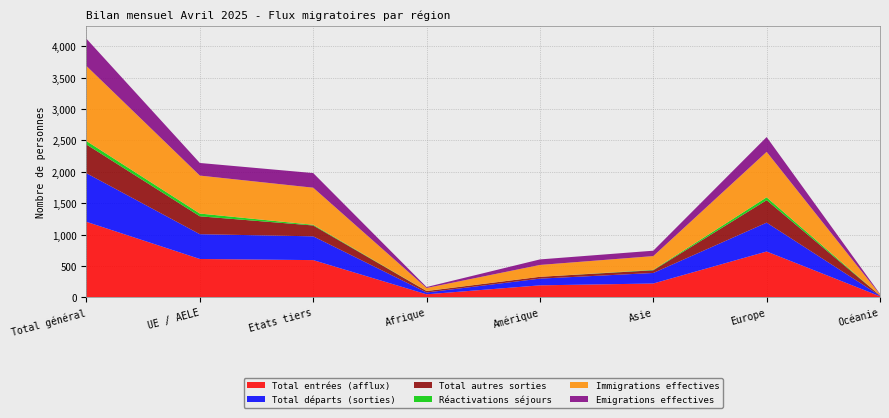

Reading right to left, list all the values displayed in this chart.

Total entrées (afflux): Océanie=15	Europe=729	Asie=219	Amérique=190	Afrique=47	Etats tiers=592	UE / AELE=610	Total général=1202
Total départs (sorties): Océanie=10	Europe=460	Asie=168	Amérique=107	Afrique=29	Etats tiers=379	UE / AELE=395	Total général=774
Total autres sorties: Océanie=4	Europe=358	Asie=43	Amérique=29	Afrique=23	Etats tiers=173	UE / AELE=285	Total général=458
Réactivations séjours: Océanie=0	Europe=46	Asie=7	Amérique=0	Afrique=2	Etats tiers=11	UE / AELE=44	Total général=55
Immigrations effectives: Océanie=15	Europe=724	Asie=219	Amérique=189	Afrique=47	Etats tiers=591	UE / AELE=605	Total général=1196
Emigrations effectives: Océanie=9	Europe=236	Asie=86	Amérique=88	Afrique=15	Etats tiers=233	UE / AELE=201	Total général=434